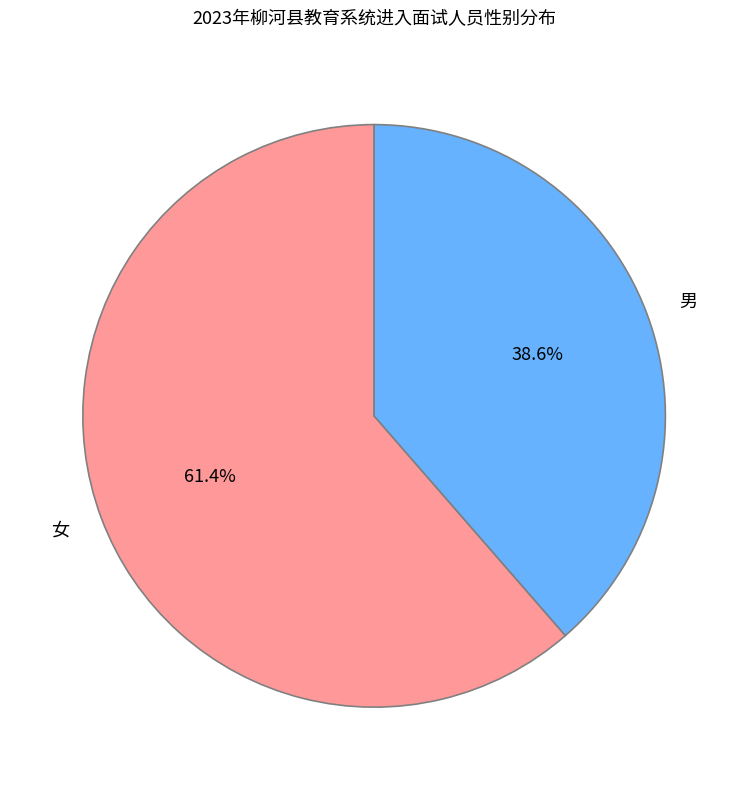

To the nearest percent, what is the difference between the largest and smallest slice percentages?

23%